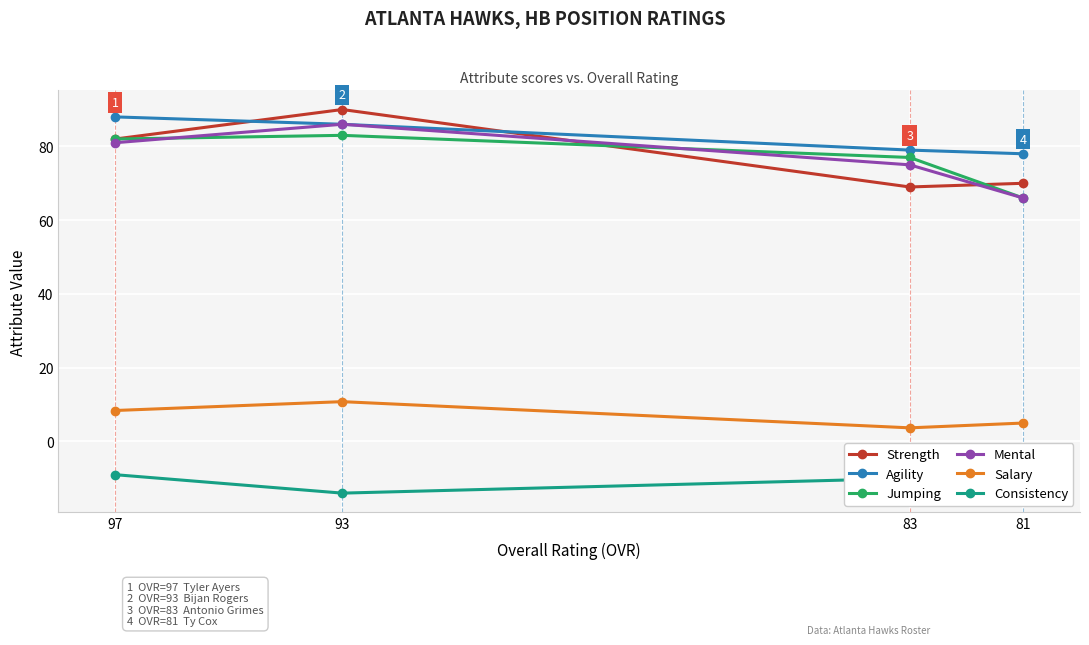

What is the greatest value displayed?

90.0